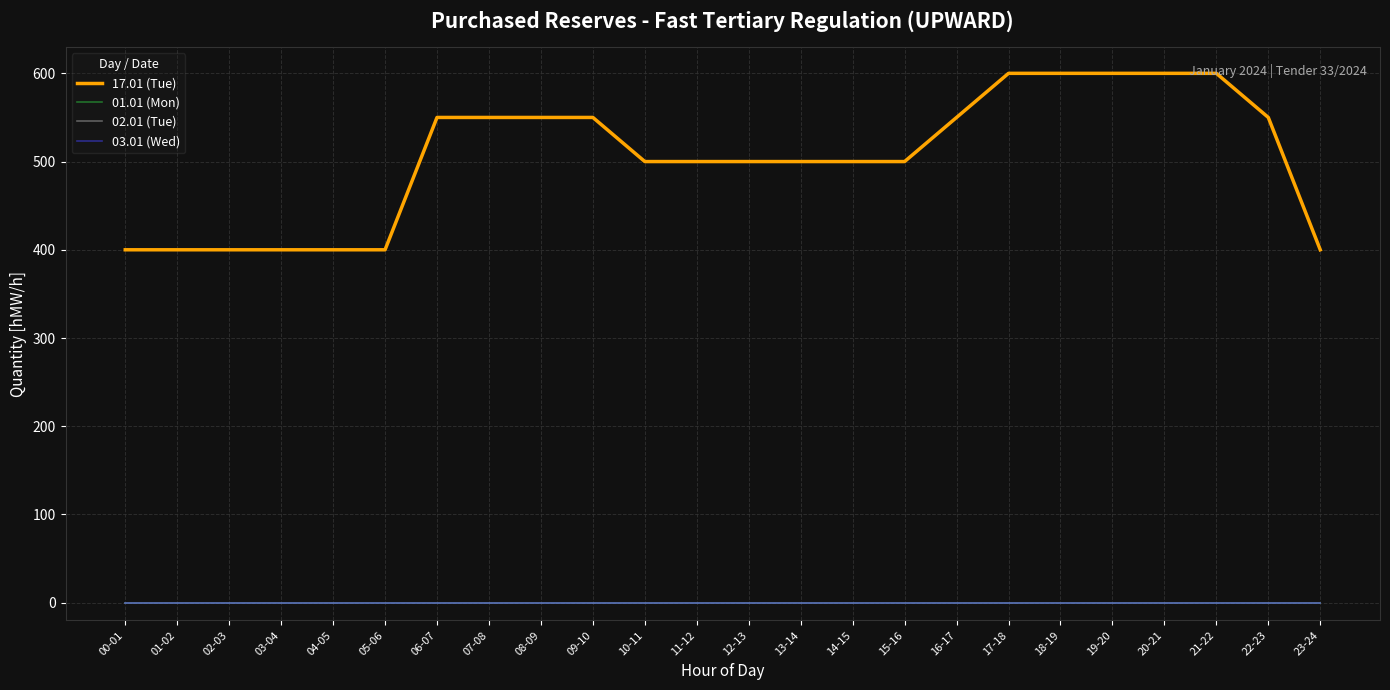

Is this an area chart (filled region under the line)?

No